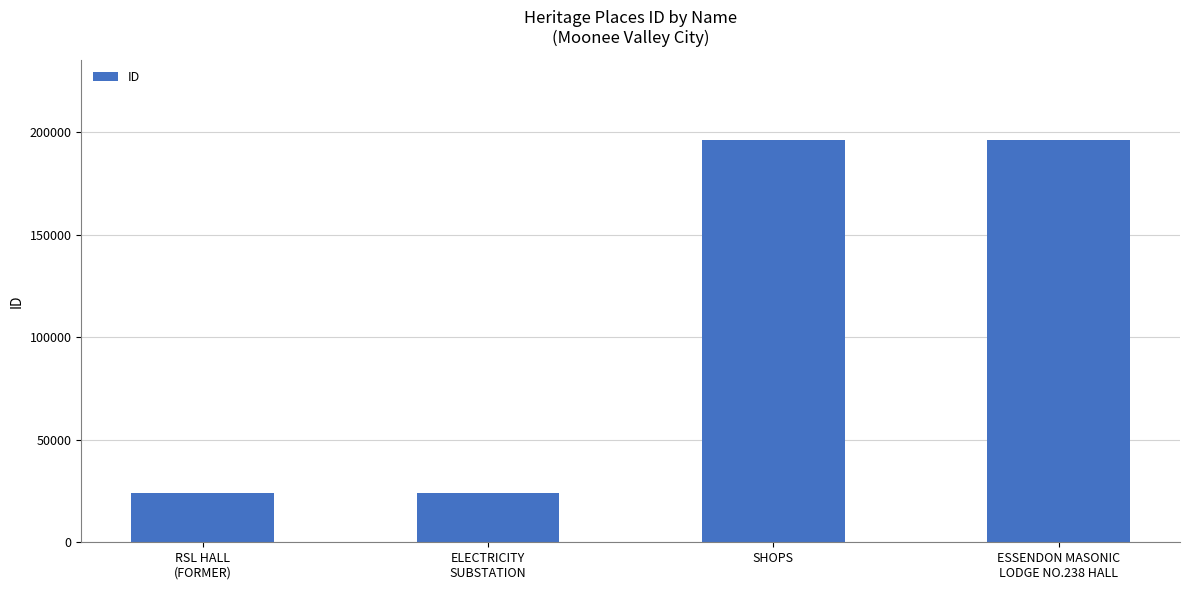

True or false: the data shows 16255 at ELECTRICITY
SUBSTATION.

False